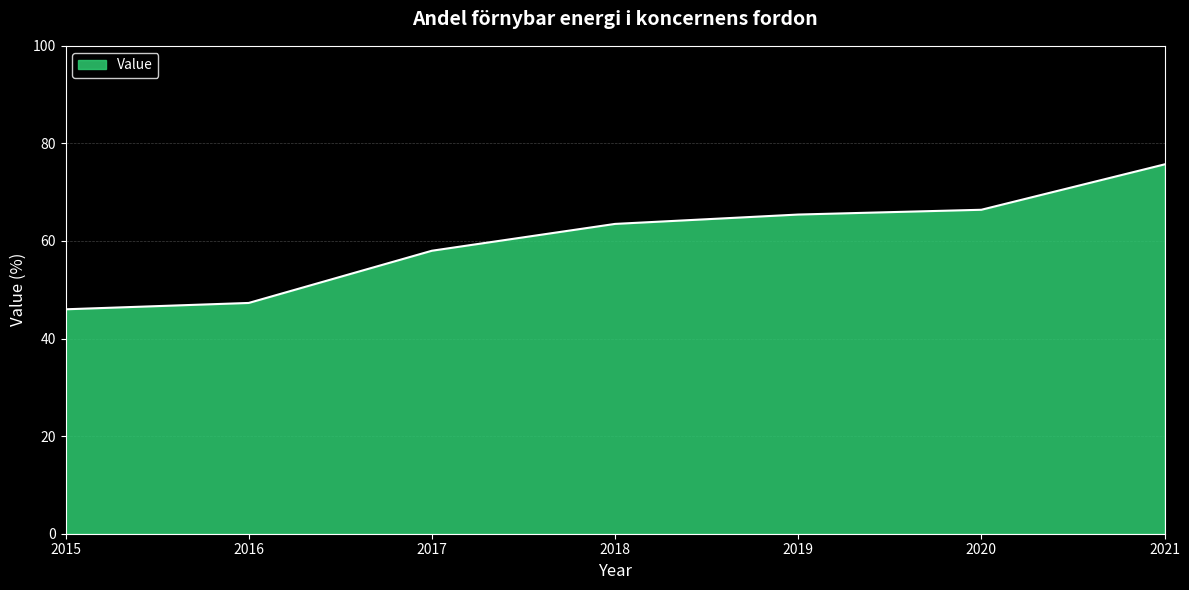

Rank the categories by value from highest to lowest.

2021, 2020, 2019, 2018, 2017, 2016, 2015